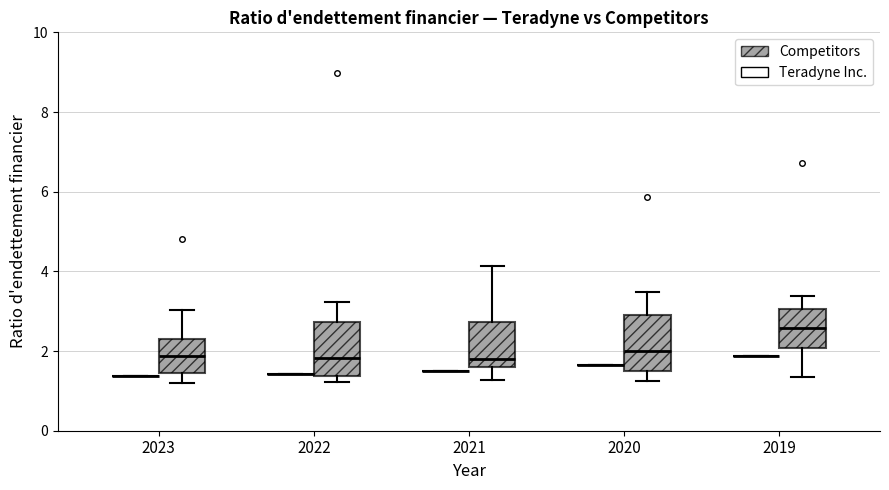

Reading left to right, transcribe this box plot: for each box, give where its median line is, the range the box spans, and where its two whiskers end, as read against the y-axis. The values are not printed on the chart, so give them approximately, as read against the axis.

2023 (Teradyne Inc.): box collapsed to a line at 1.4, whiskers 1.4 to 1.4
2023 (Competitors): median 1.8, box 1.4 to 2.4, whiskers 1.2 to 3.0
2022 (Teradyne Inc.): box collapsed to a line at 1.4, whiskers 1.4 to 1.4
2022 (Competitors): median 1.8, box 1.4 to 2.8, whiskers 1.2 to 3.2
2021 (Teradyne Inc.): box collapsed to a line at 1.4, whiskers 1.4 to 1.4
2021 (Competitors): median 1.8, box 1.6 to 2.8, whiskers 1.2 to 4.2
2020 (Teradyne Inc.): box collapsed to a line at 1.6, whiskers 1.6 to 1.6
2020 (Competitors): median 2.0, box 1.6 to 3.0, whiskers 1.2 to 3.4
2019 (Teradyne Inc.): box collapsed to a line at 1.8, whiskers 1.8 to 1.8
2019 (Competitors): median 2.6, box 2.0 to 3.0, whiskers 1.4 to 3.4